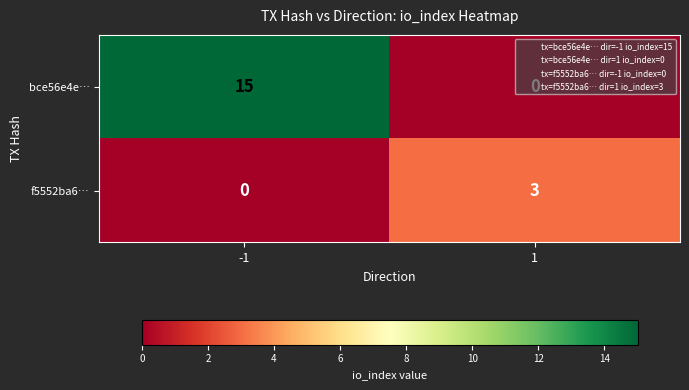

At 1, list the series in order from largest to smallest.

f5552ba6…, bce56e4e…